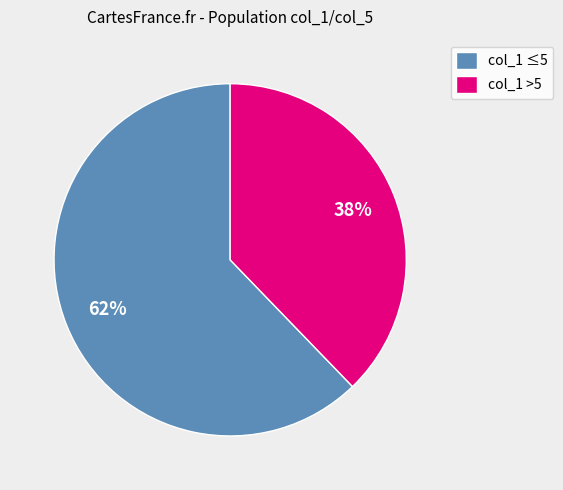

Count the number of slices in the pie.

2